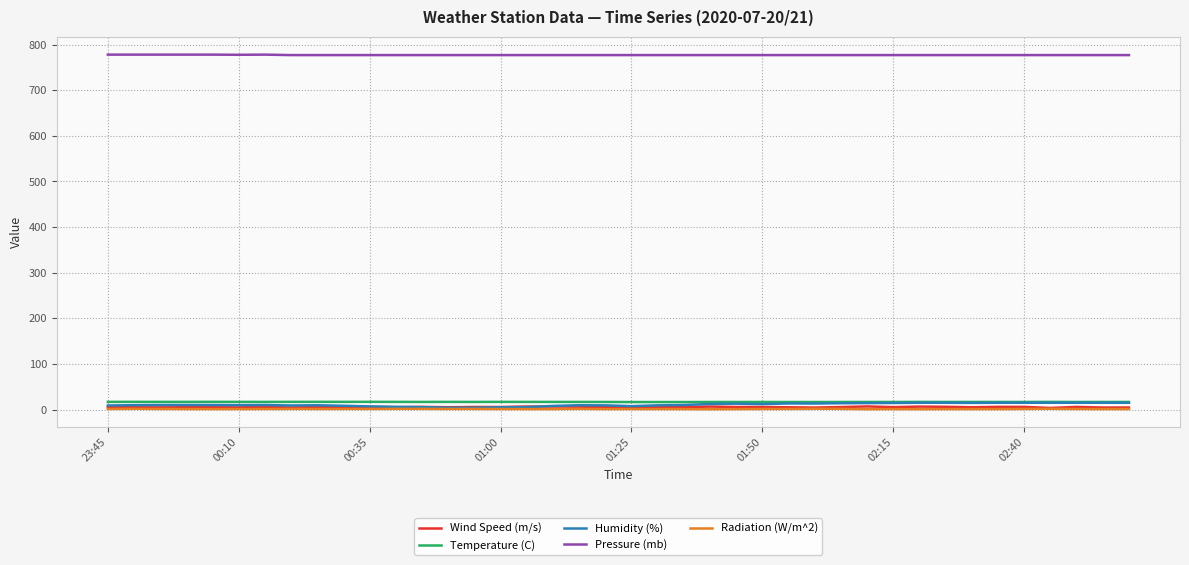

What is the maximum value for Wind Speed (m/s)?

6.9